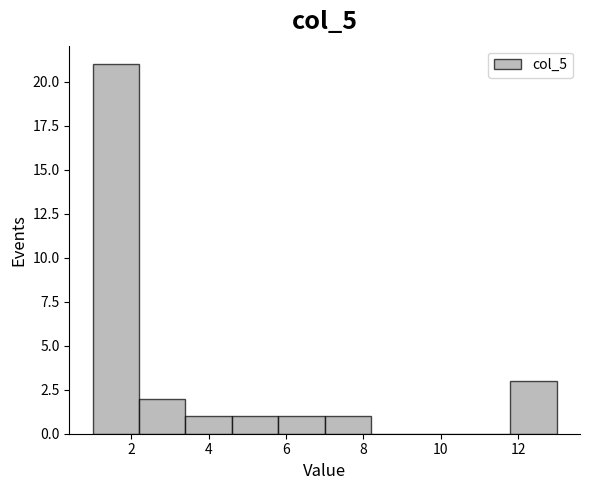

Which range on the x-axis has the tallest bar?

1.0 to 2.2